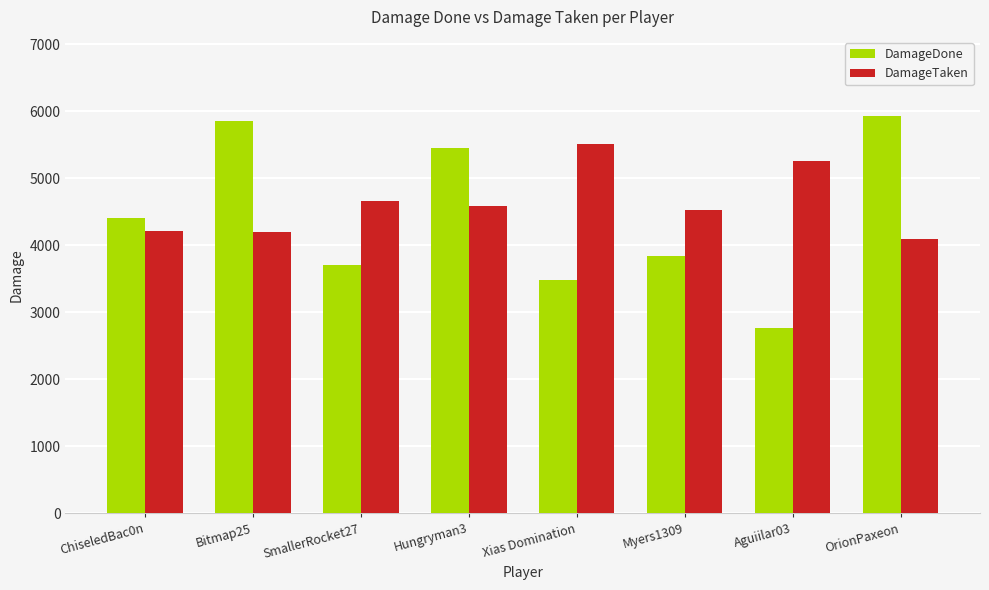

Which category has the lowest value in the DamageTaken series?

OrionPaxeon